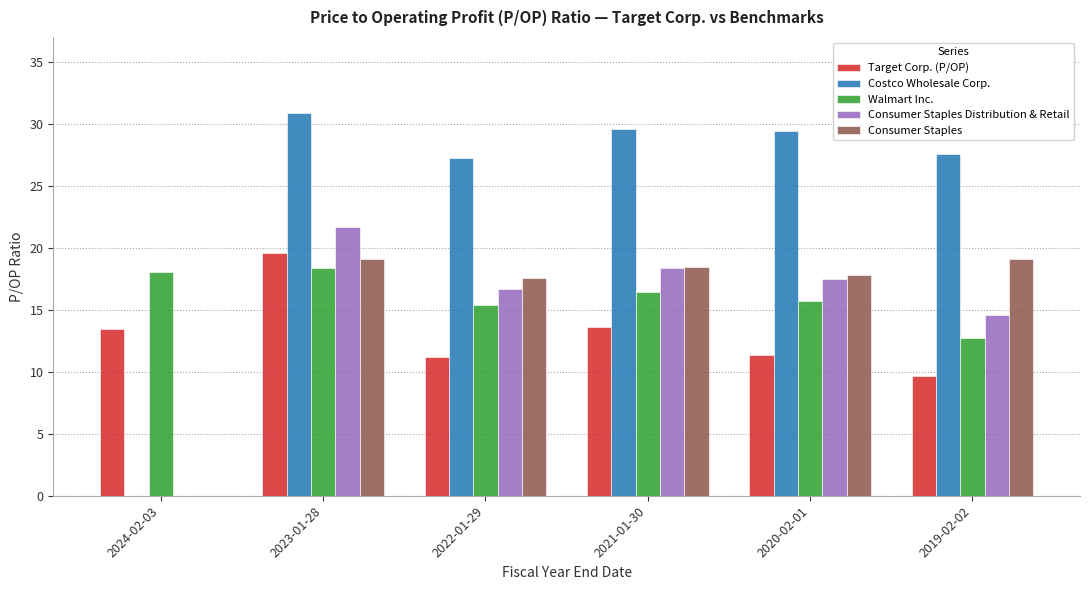

What is the maximum value for Target Corp. (P/OP)?

19.6